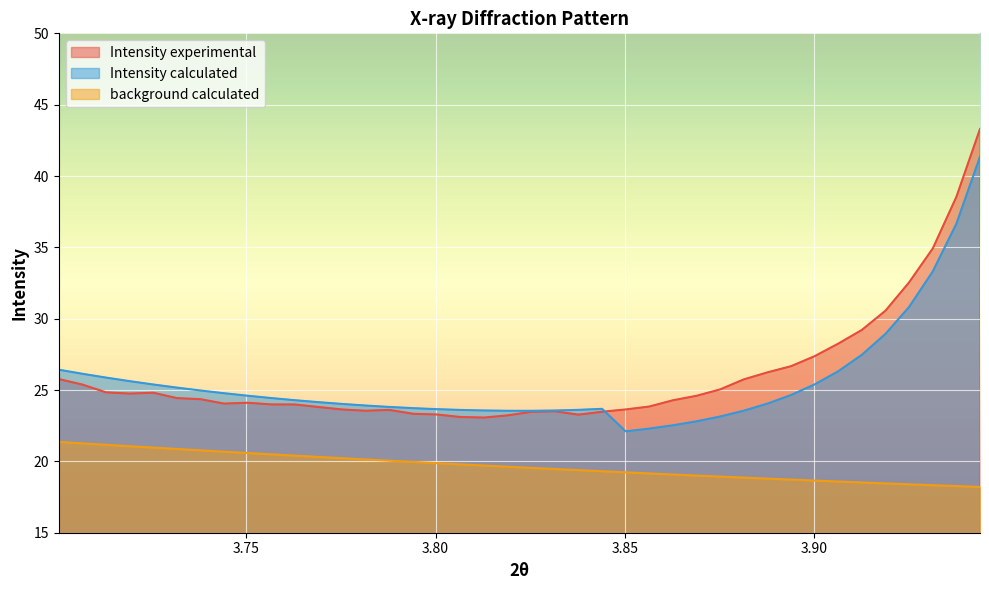

Does the chart display data point markers on the line(s)?

No